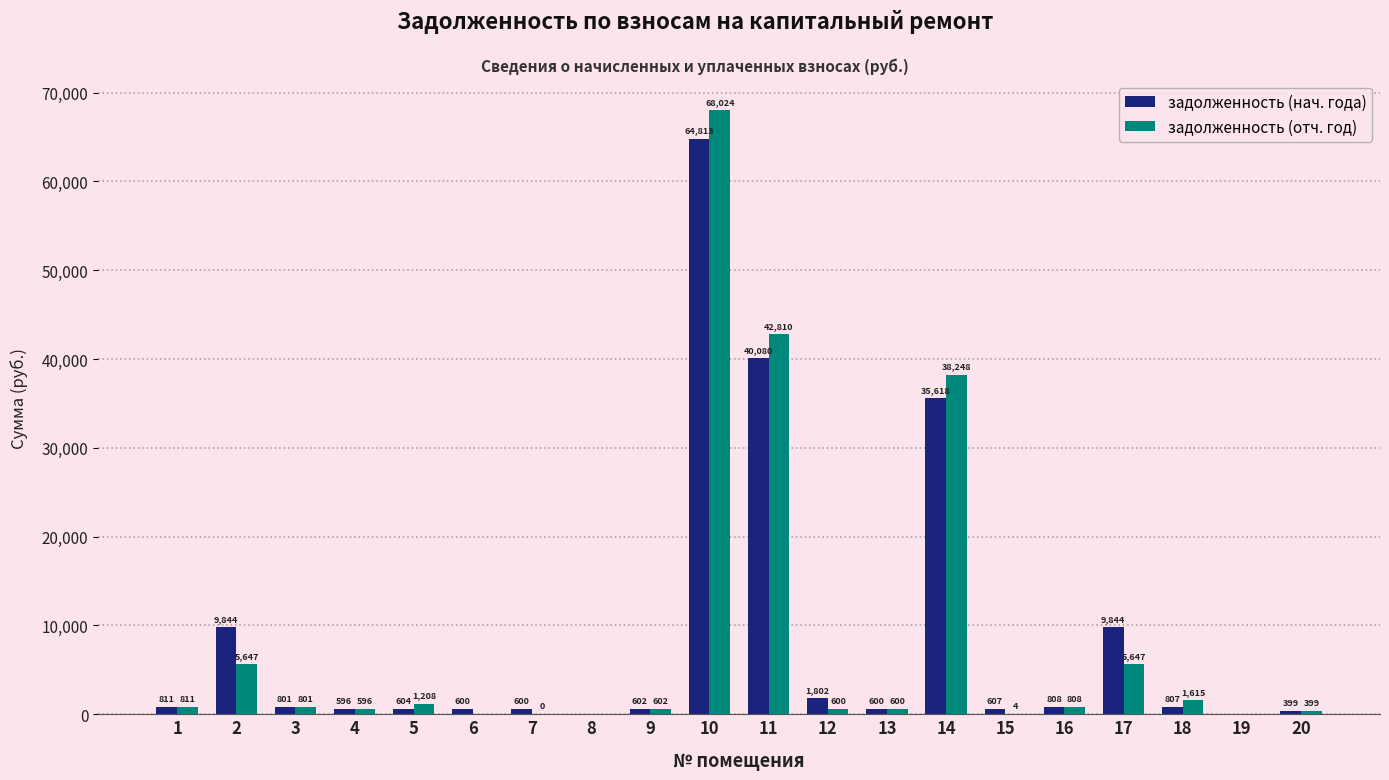

Where does the задолженность (нач. года) series first go above 801?

1